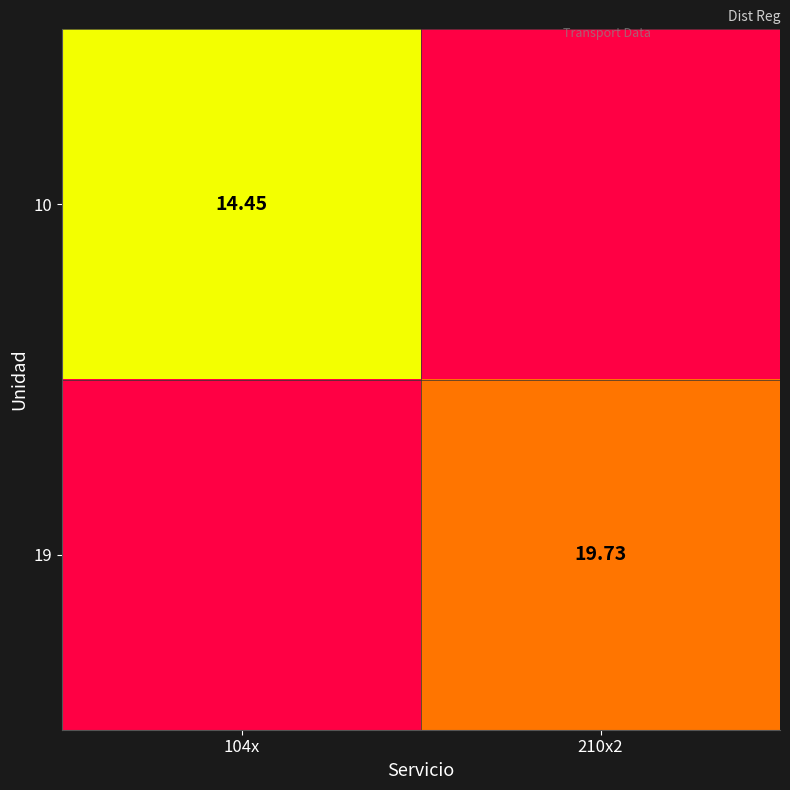

Is the value of 10 at 104x greater than the value of 19 at 210x2?

No